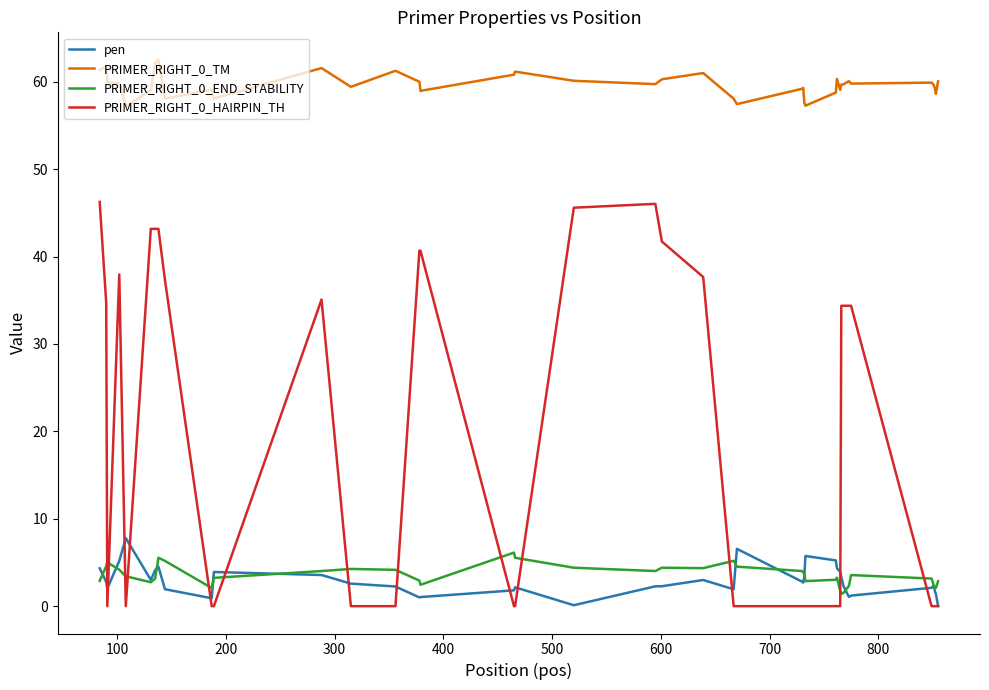

True or false: PRIMER_RIGHT_0_HAIRPIN_TH and PRIMER_RIGHT_0_END_STABILITY intersect in this chart.

True